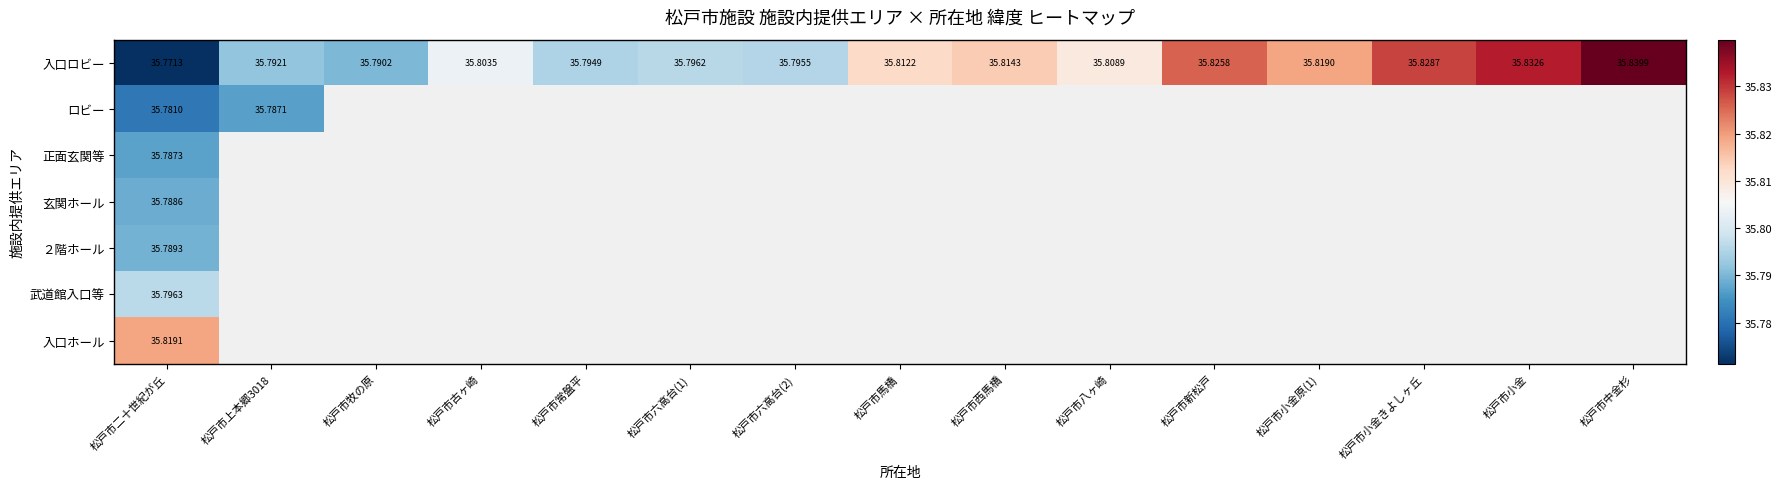

At which label does 入口ロビー reach its minimum?

松戸市二十世紀が丘